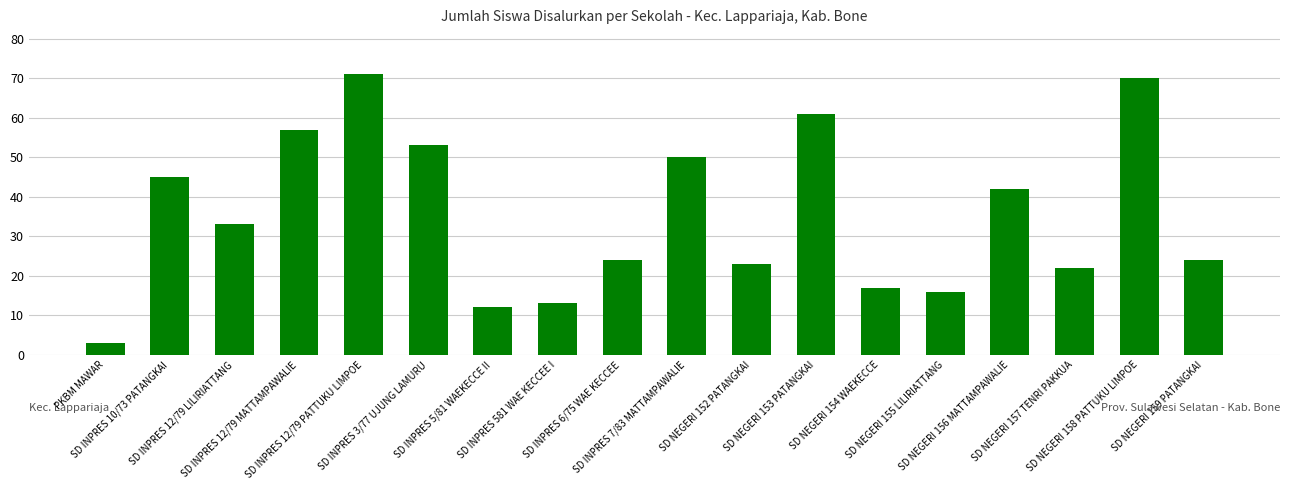

Reading left to right, extract all data points from this chart.

PKBM MAWAR=3	SD INPRES 10/73 PATANGKAI=45	SD INPRES 12/79 LILIRIATTANG=33	SD INPRES 12/79 MATTAMPAWALIE=57	SD INPRES 12/79 PATTUKU LIMPOE=71	SD INPRES 3/77 UJUNG LAMURU=53	SD INPRES 5/81 WAEKECCE II=12	SD INPRES 581 WAE KECCEE I=13	SD INPRES 6/75 WAE KECCEE=24	SD INPRES 7/83 MATTAMPAWALIE=50	SD NEGERI 152 PATANGKAI=23	SD NEGERI 153 PATANGKAI=61	SD NEGERI 154 WAEKECCE=17	SD NEGERI 155 LILIRIATTANG=16	SD NEGERI 156 MATTAMPAWALIE=42	SD NEGERI 157 TENRI PAKKUA=22	SD NEGERI 158 PATTUKU LIMPOE=70	SD NEGERI 159 PATANGKAI=24